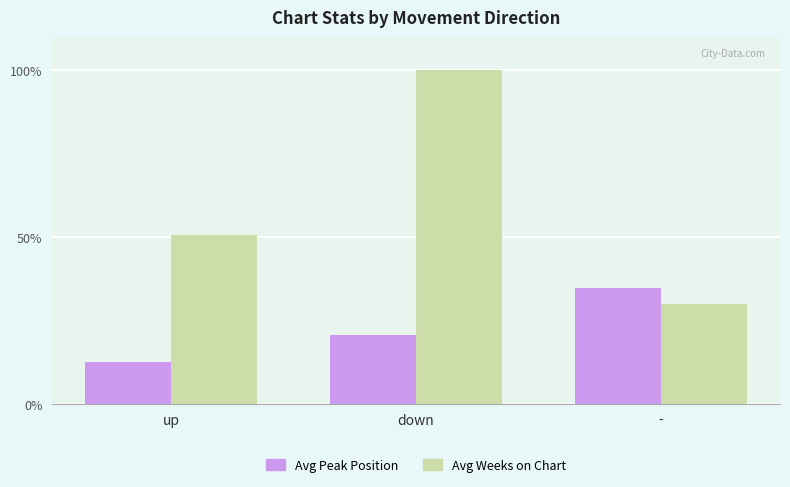

True or false: Avg Weeks on Chart has a value of 30.0 at -.

True